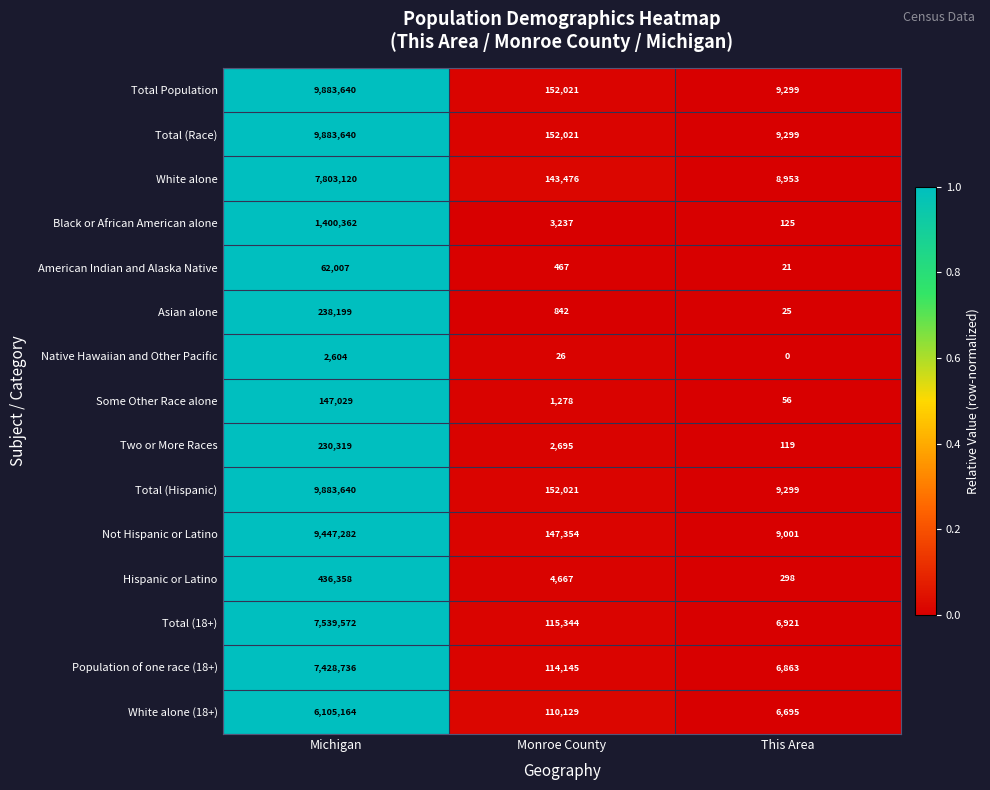

Is it true that White alone equals 73780 at Monroe County?

False